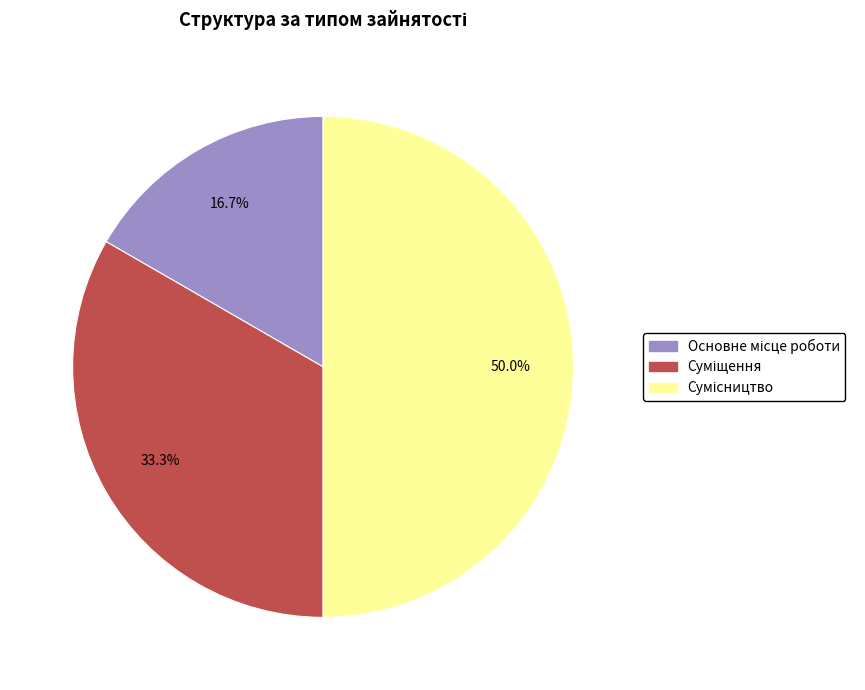

How much of the chart is everything except Суміщення?

66.7%